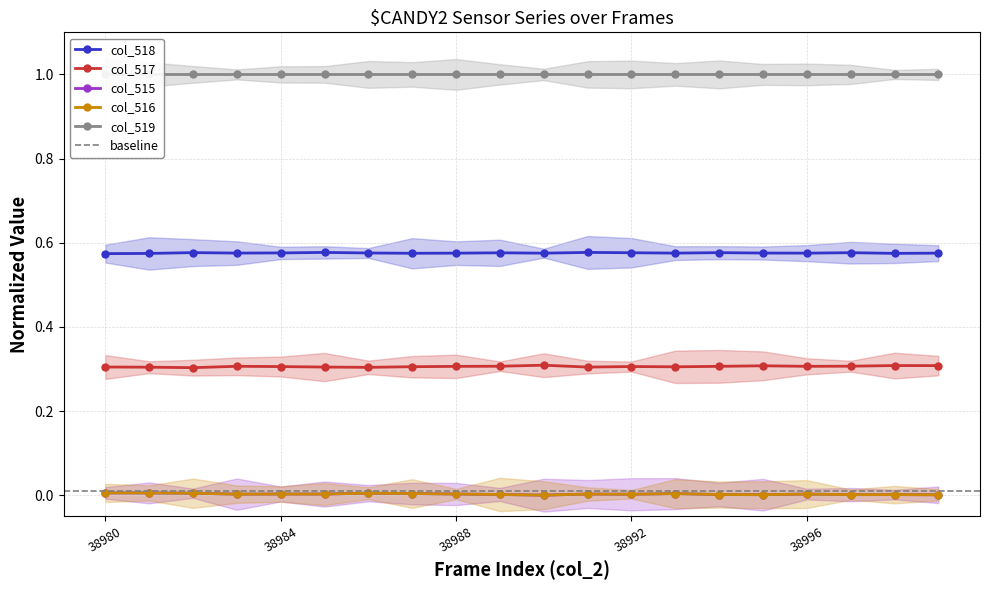

Where is the first local minimum for col_517?

38982